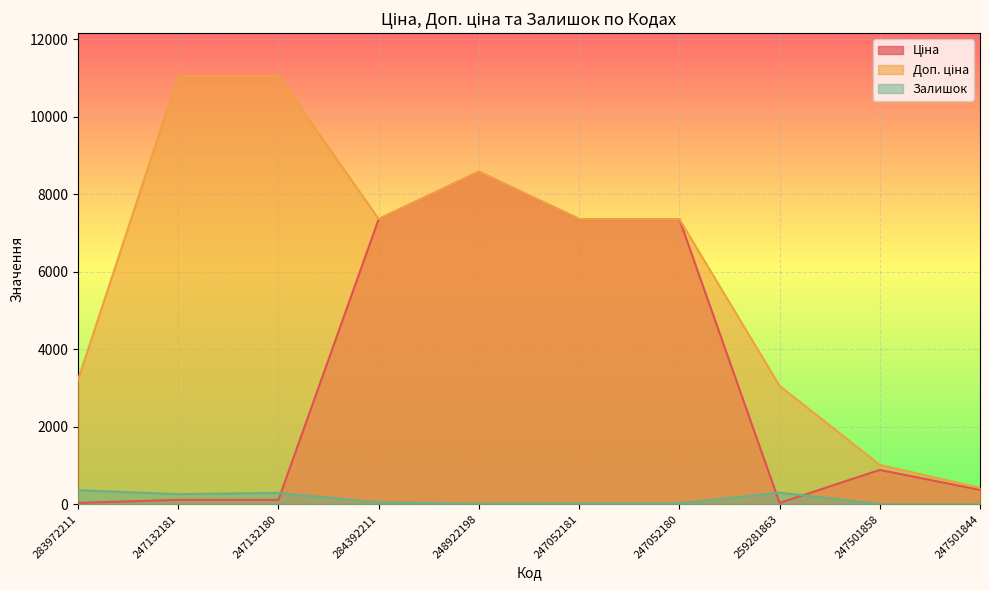

Which series changed the most between 259281863 and 247501844?

Доп. ціна